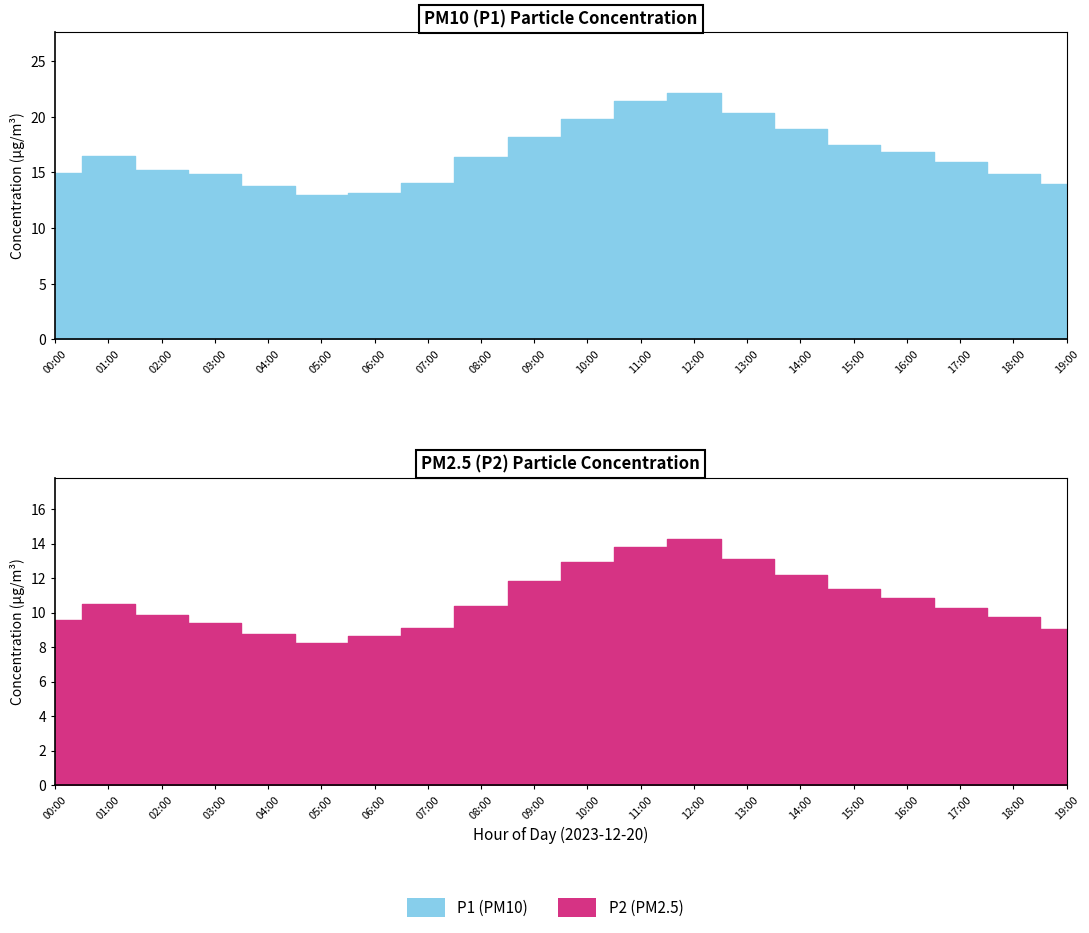

Is the value of P1 at 12:00 greater than the value of P2 at 11:00?

Yes